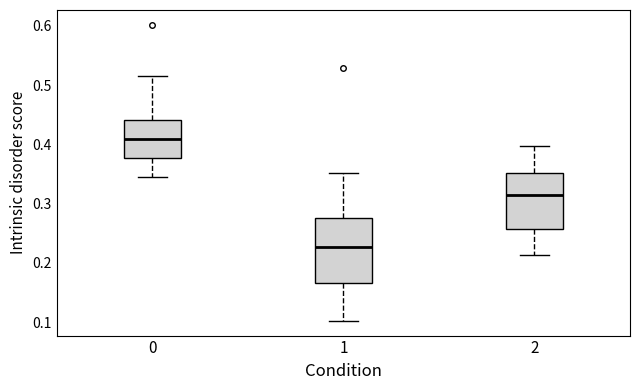

Where is the upper edge of the box at x = 2 on the y-axis? The values are not printed on the chart, so give them approximately, as read against the axis.

0.35